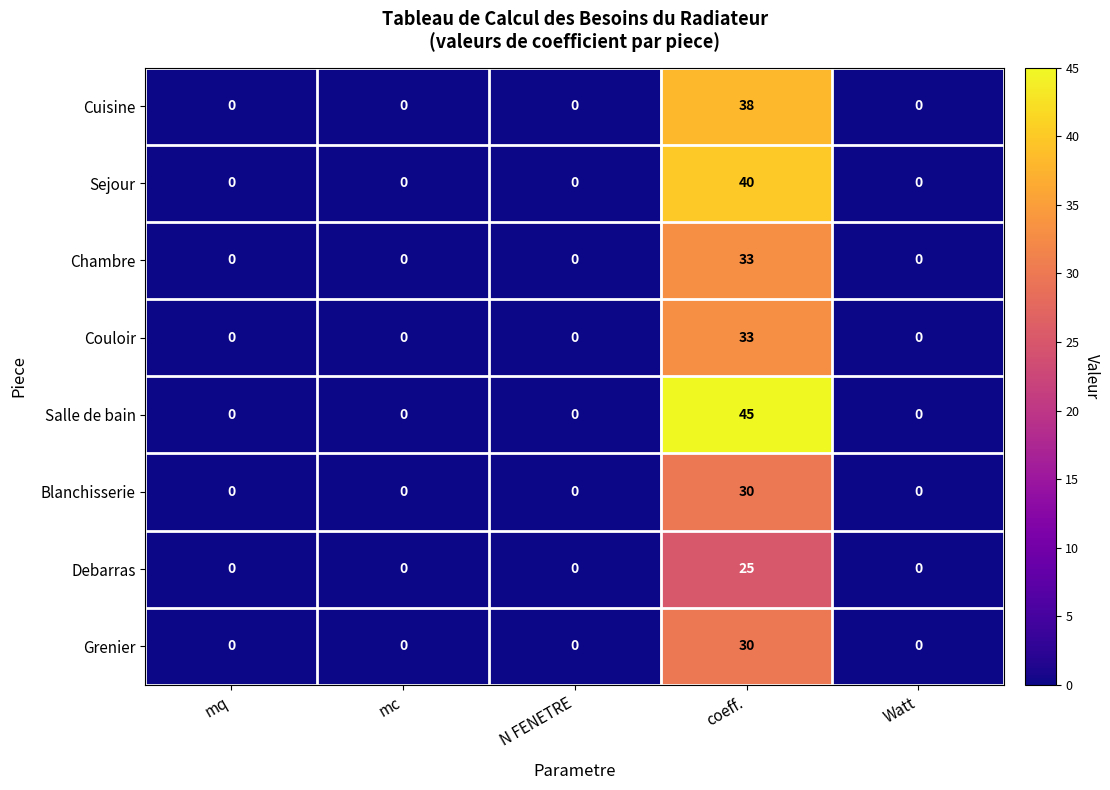

Which series has the largest total across all categories?

Salle de bain